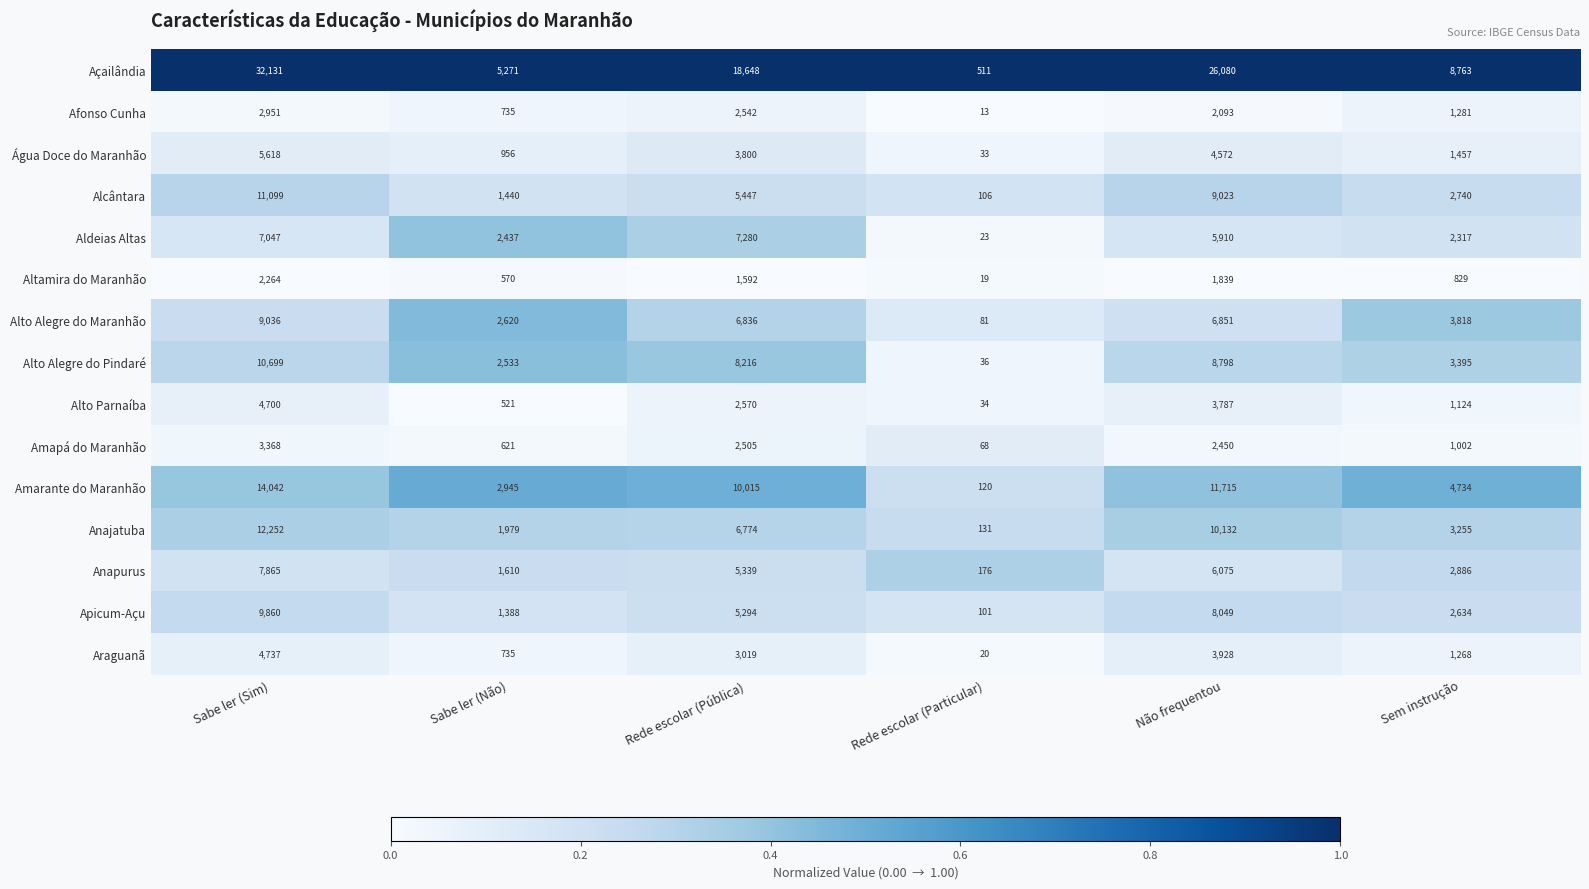

Is it true that Água Doce do Maranhão equals 1758 at Não frequentou?

False